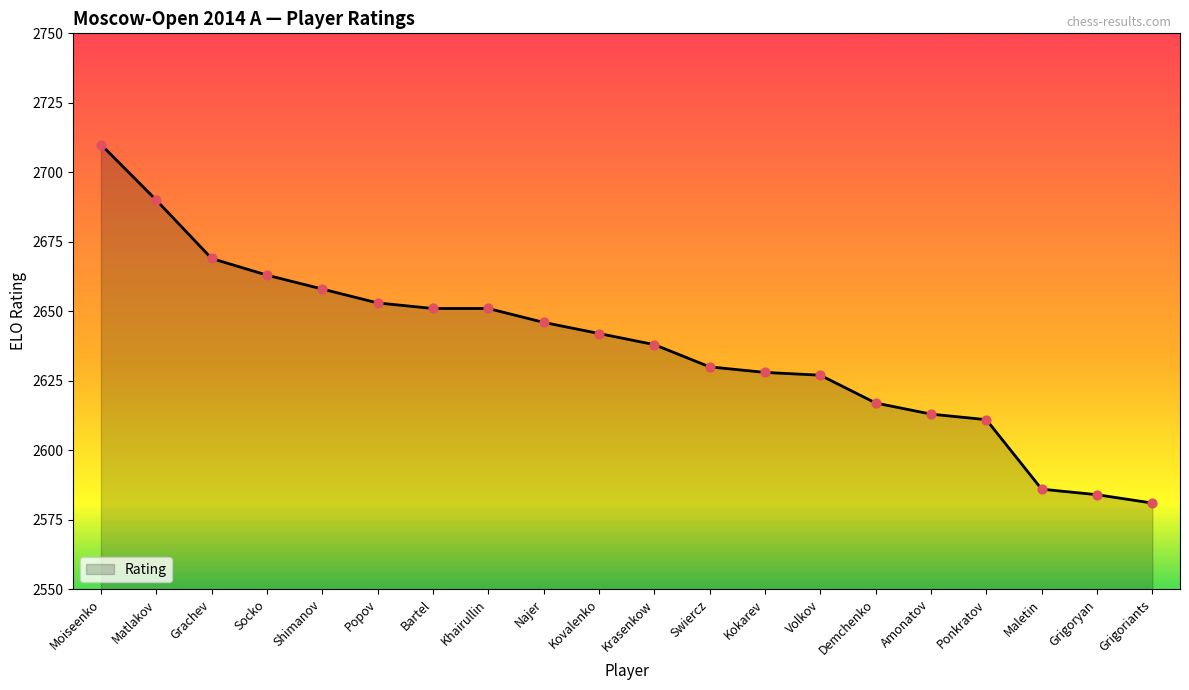

Which has a higher value, Popov or Grachev?

Grachev